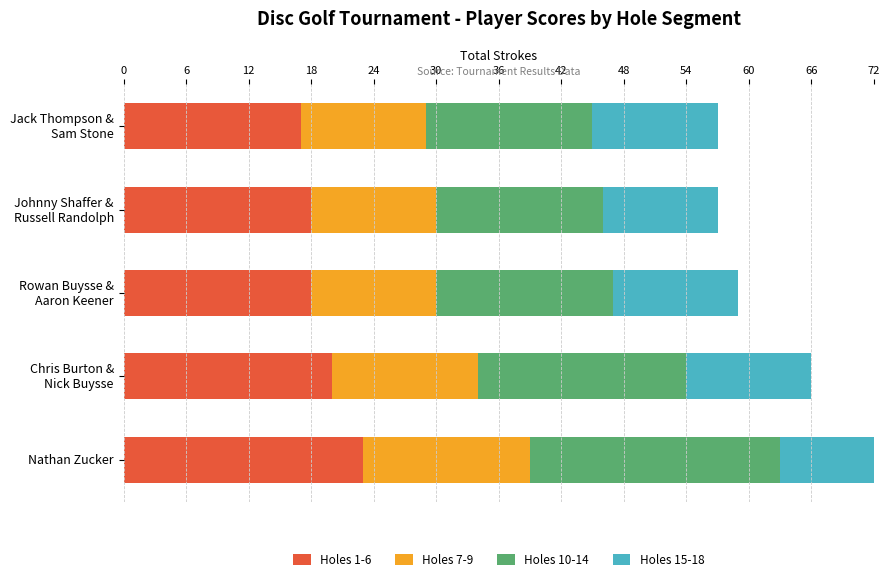

Are the bars horizontal?

Yes